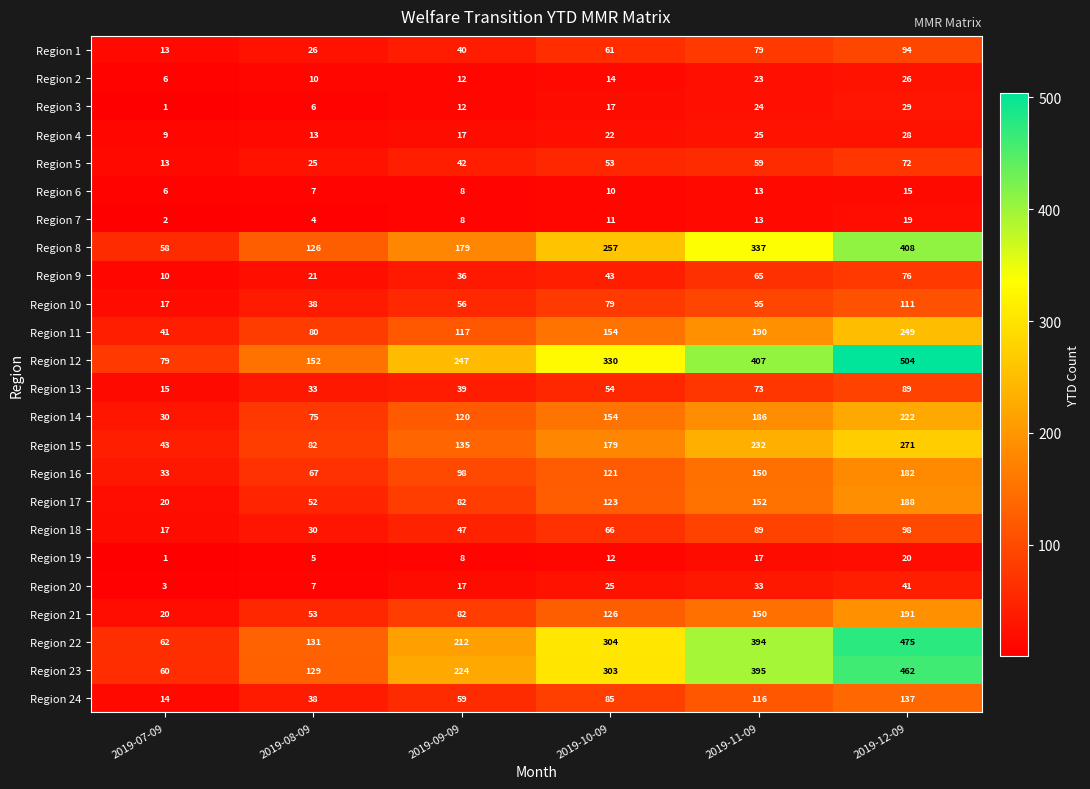

What is the difference between the maximum and minimum values in the Region 18 series?

81